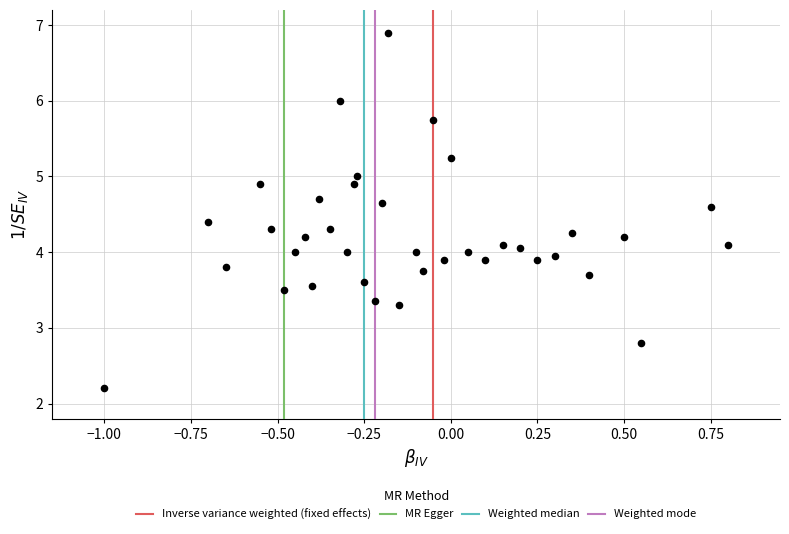

What is the range of Y values (max minus min)?

4.7